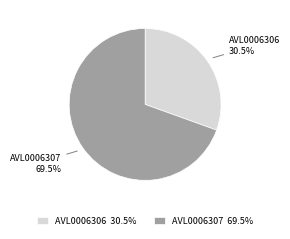

To the nearest percent, what is the difference between the largest and smallest slice percentages?

39%